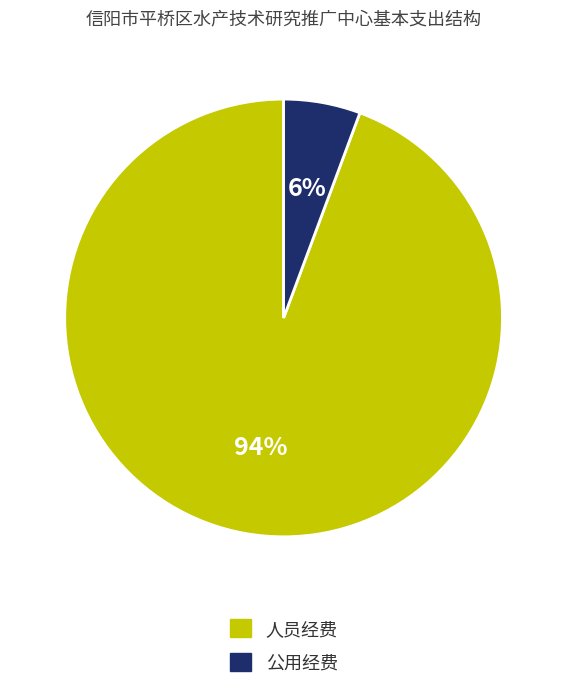

Combined, do 人员经费 and 公用经费 account for over 50%?

Yes